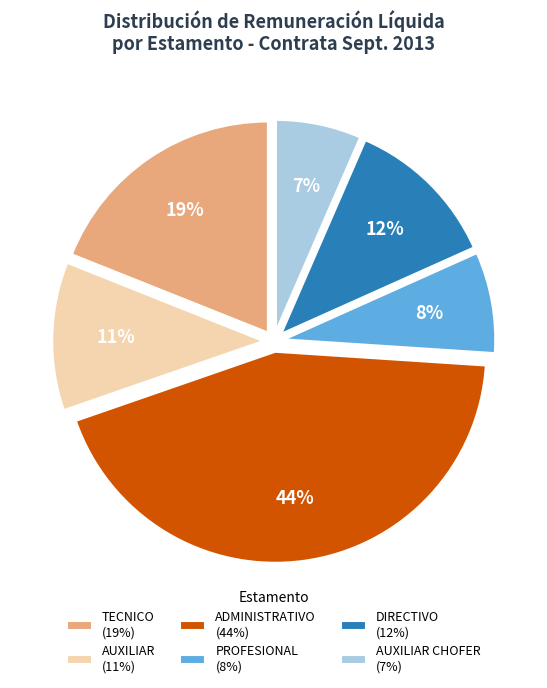

What percentage is the DIRECTIVO (12%) slice, to the nearest percent?

12%